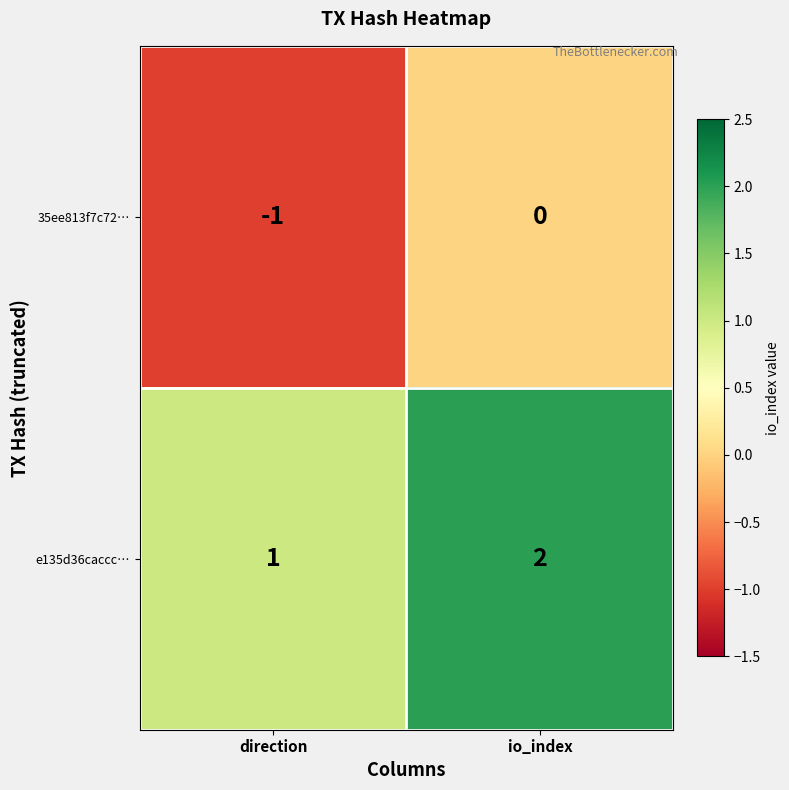

How many series are shown in this chart?

2